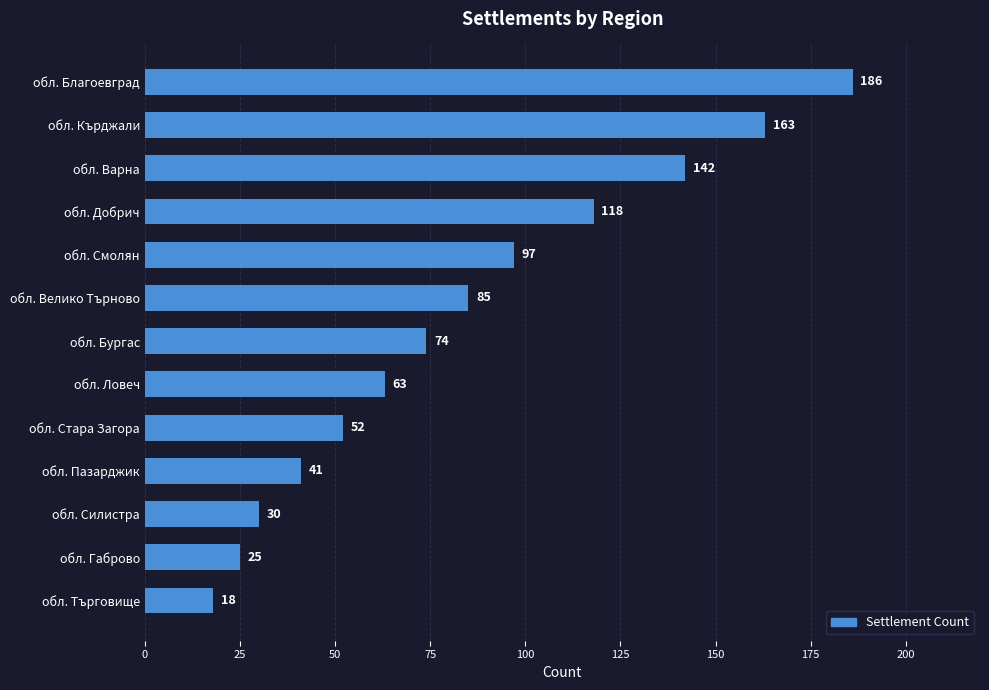

The chart shows a value of 66 at обл. Пазарджик. True or false?

False